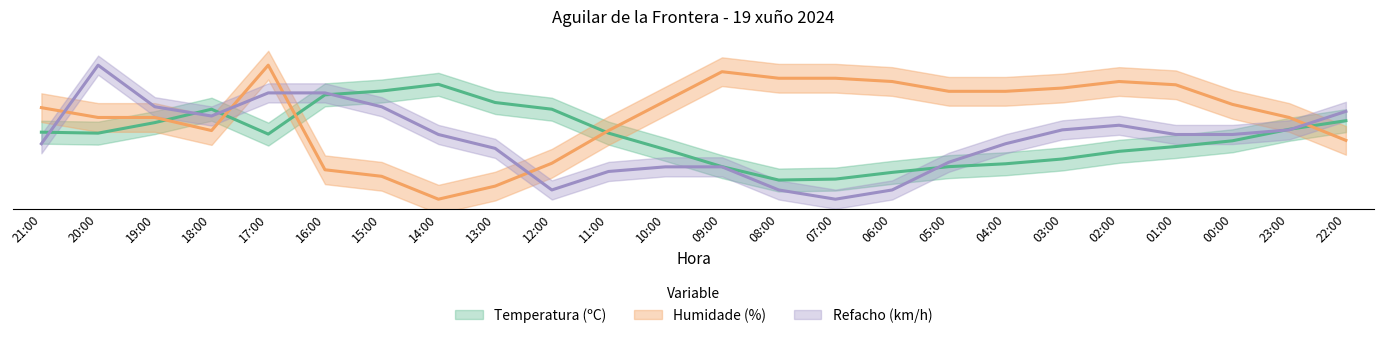

Where is the first local minimum for Refacho?

18:00